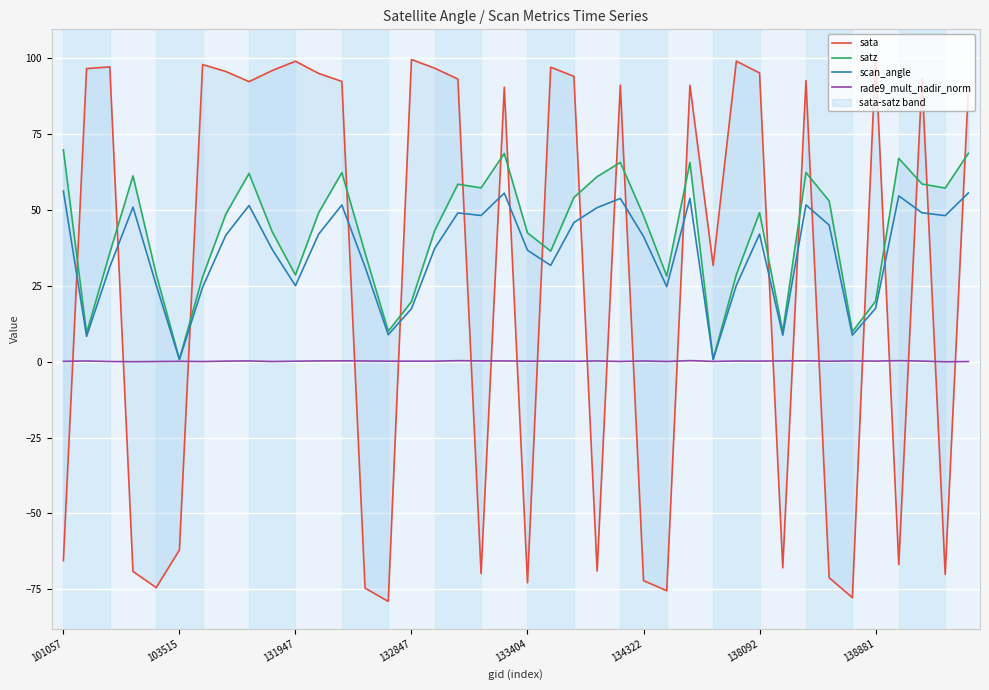

The sata series shows -79.0 at 14. True or false?

True